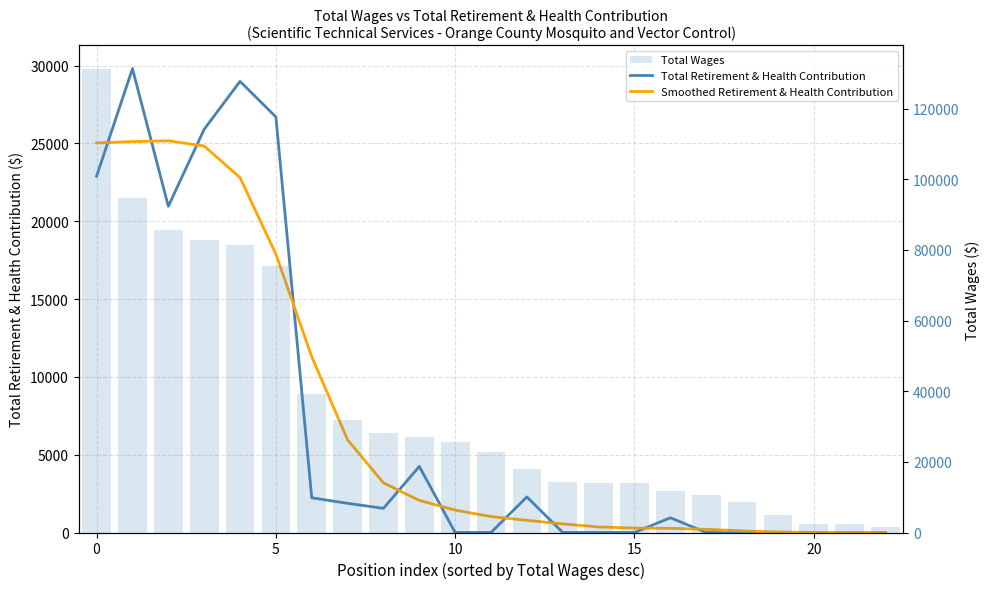

What is the average value of the Smoothed Retirement & Health Contribution series?

7321